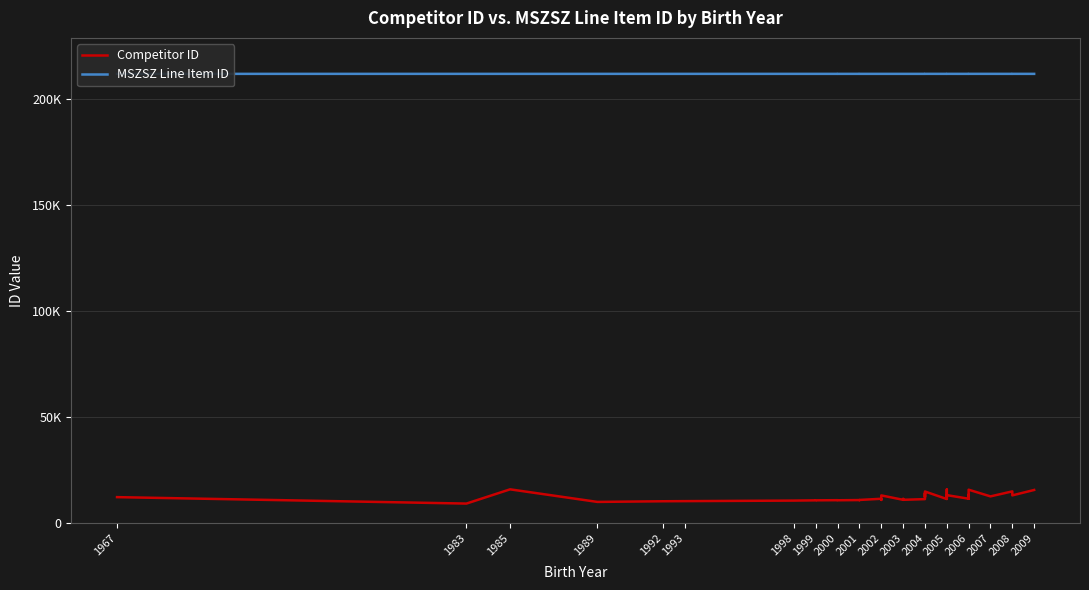

The MSZSZ Line Item ID series shows 136497 at 2007. True or false?

False